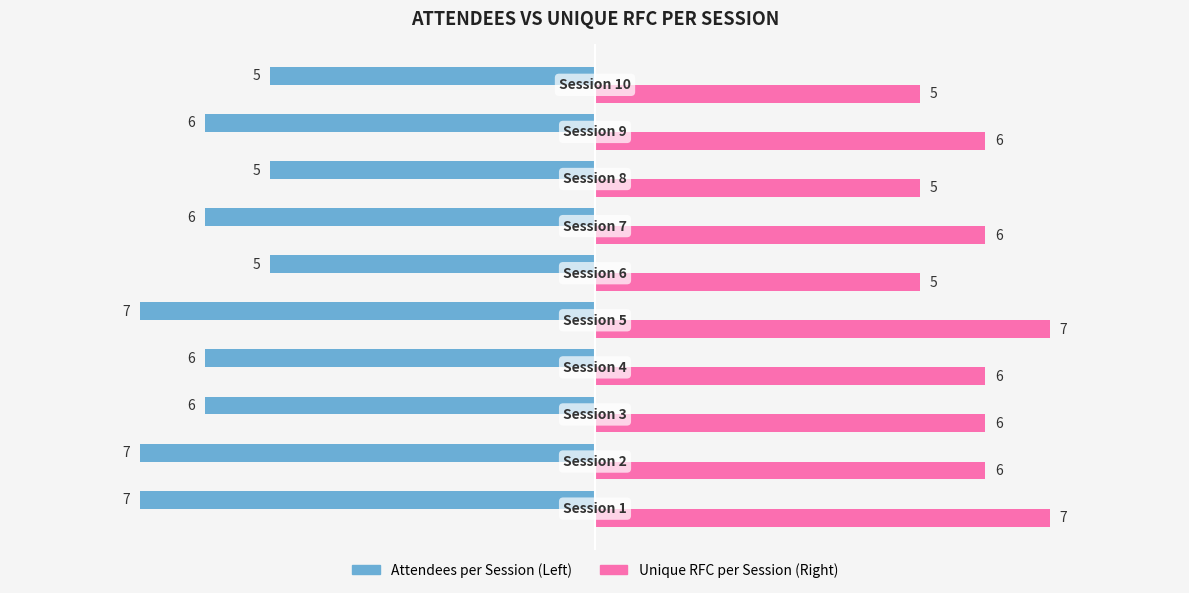

Which series has the largest total across all categories?

Unique RFC per Session (Right)